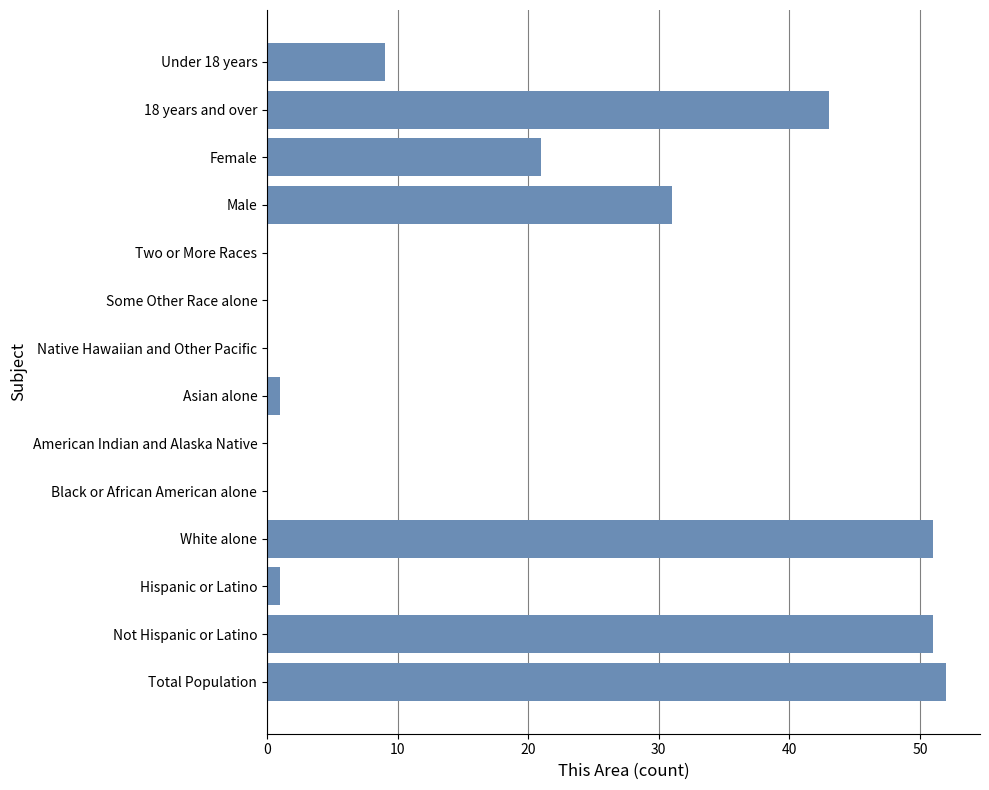

The chart shows a value of 31 at Male. True or false?

True